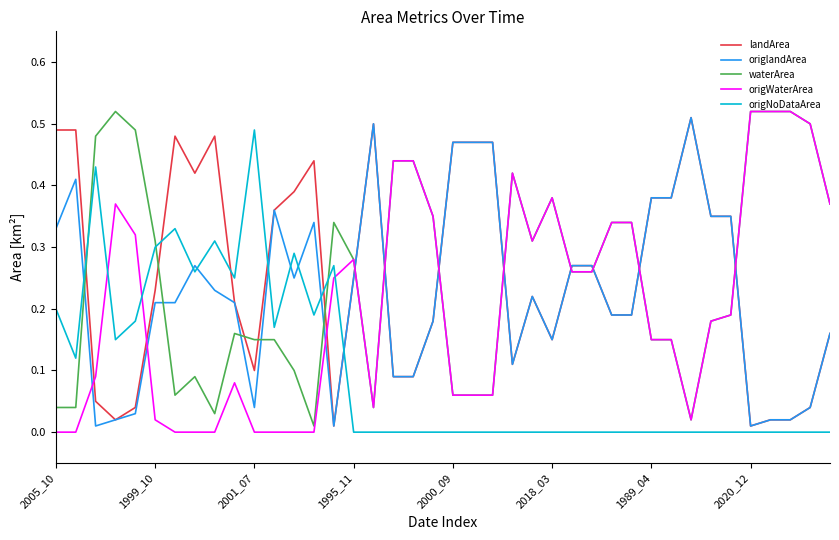

What are all the series names shown in the legend?

landArea, origlandArea, waterArea, origWaterArea, origNoDataArea